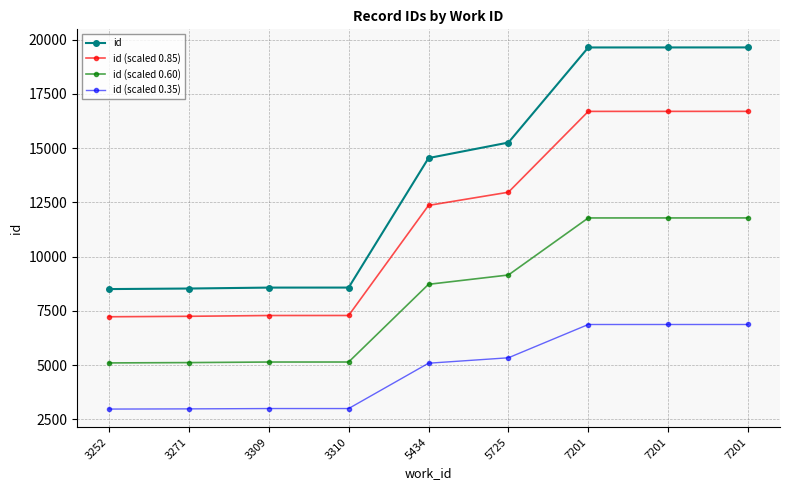

Reading right to left, list all the values displayed in this chart.

id: 19643.0	19642.0	19641.0	15259.0	14544.0	8576.0	8575.0	8532.0	8507.0
id (scaled 0.85): 16696.5	16695.7	16694.8	12970.1	12362.4	7289.6	7288.8	7252.2	7230.9
id (scaled 0.60): 11785.8	11785.2	11784.6	9155.4	8726.4	5145.6	5145.0	5119.2	5104.2
id (scaled 0.35): 6875.0	6874.7	6874.3	5340.6	5090.4	3001.6	3001.2	2986.2	2977.4